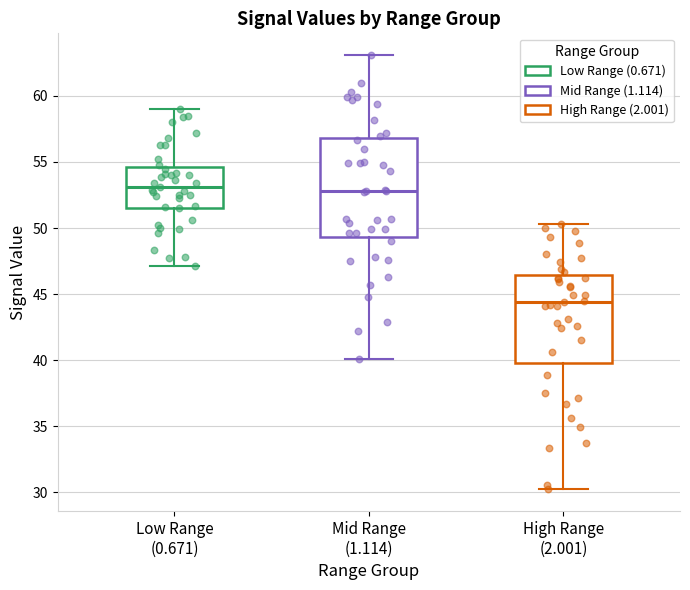

Where is the lower edge of the box for Low Range (0.671) on the y-axis? The values are not printed on the chart, so give them approximately, as read against the axis.

51.5